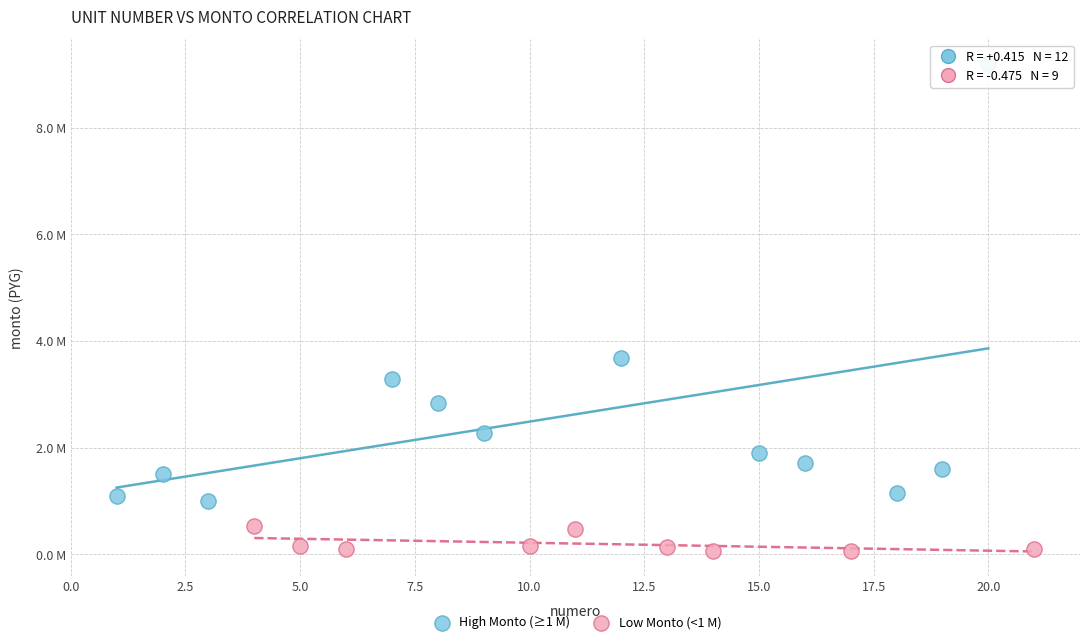

Which series contains the highest Y value?

High Monto (≥1 M)